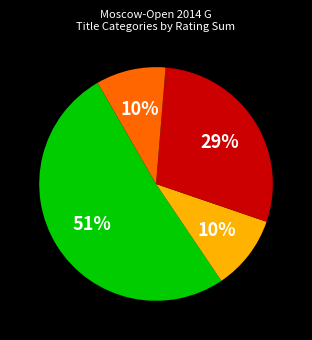

To the nearest percent, what is the average slice percentage?

25%